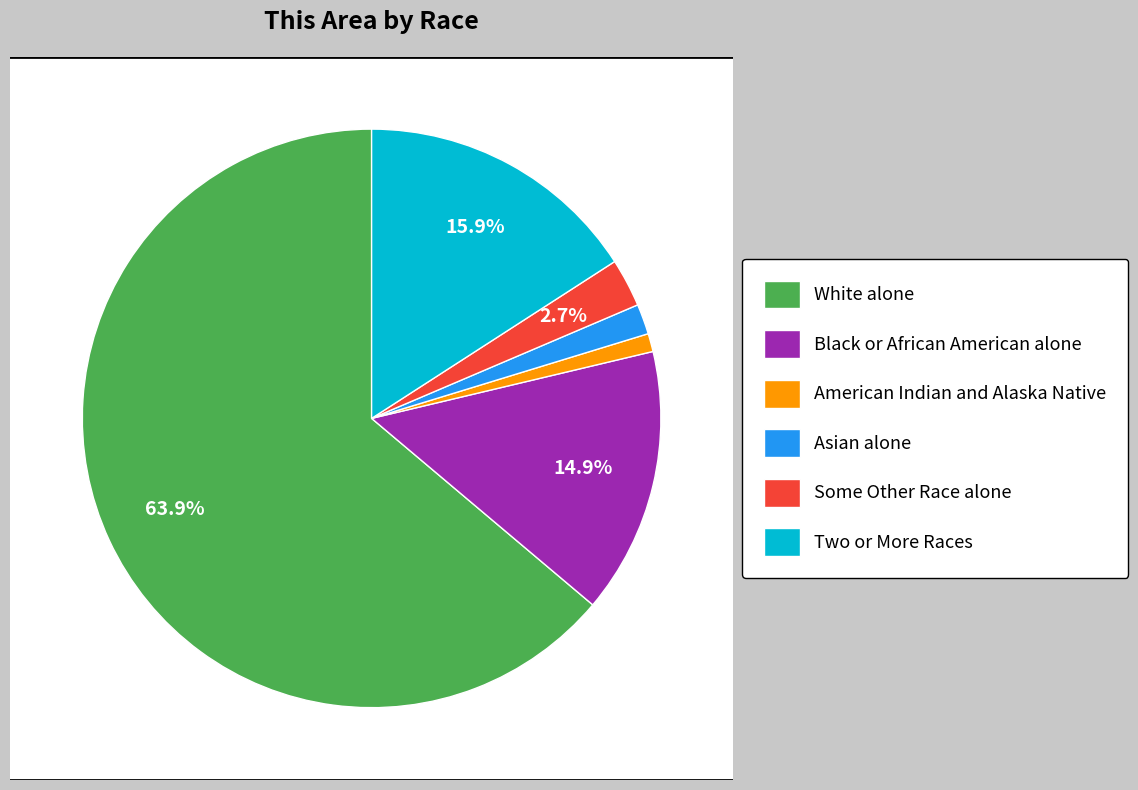

To the nearest percent, what is the difference between the largest and smallest slice percentages?

63%